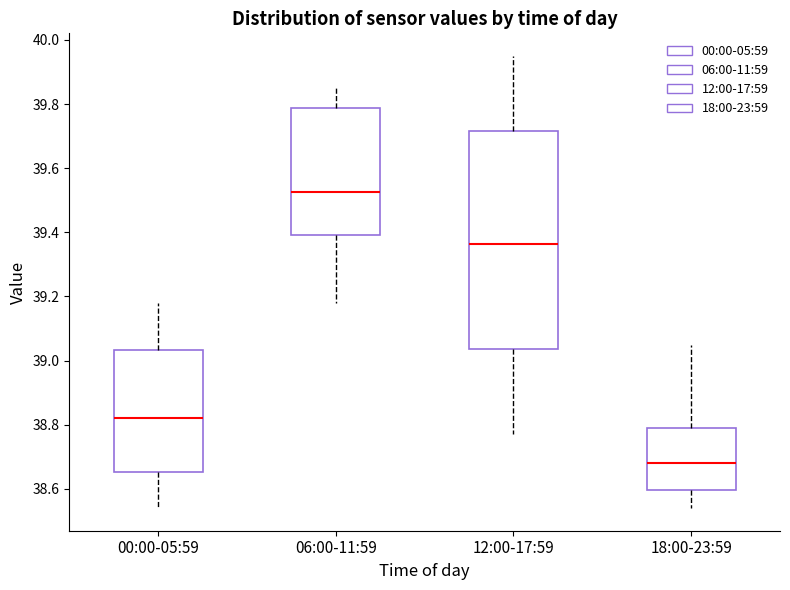

Where is the lower edge of the box for 18:00-23:59 on the y-axis? The values are not printed on the chart, so give them approximately, as read against the axis.

38.60